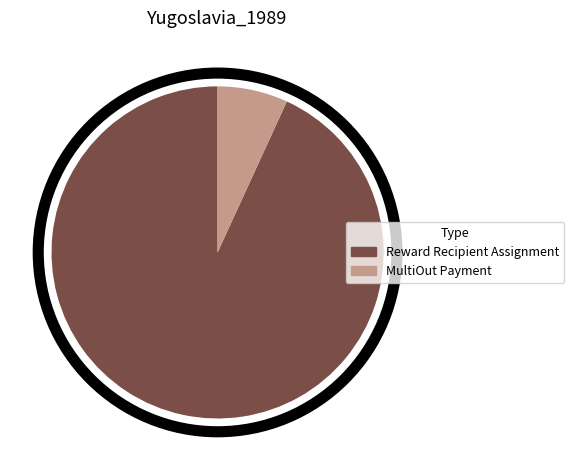

How many slices are in this pie chart?

2